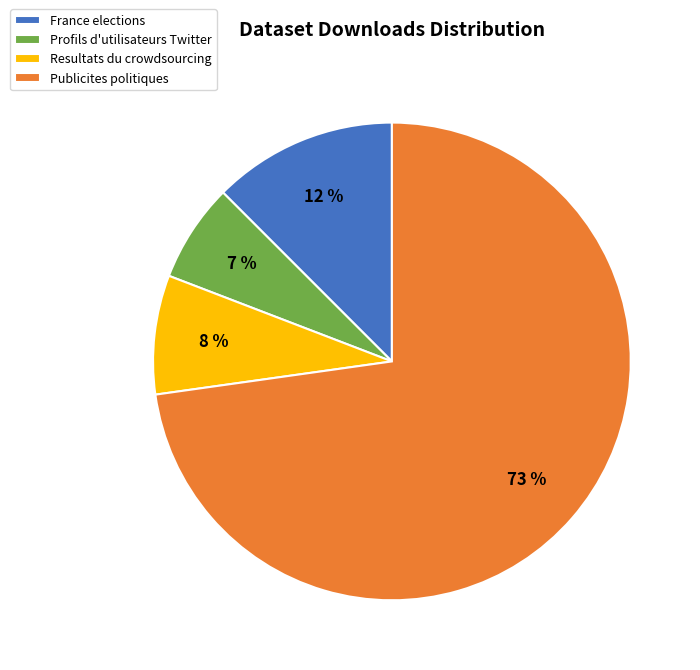

Does Profils d'utilisateurs Twitter account for over 50% of the chart?

No